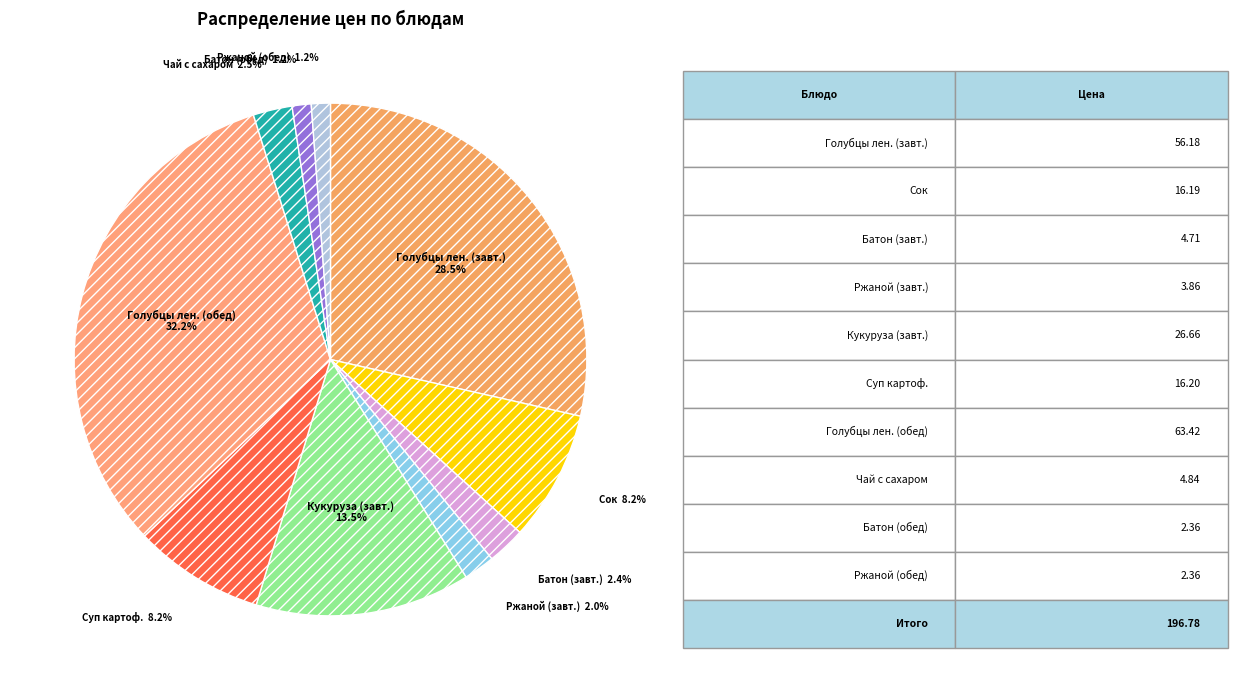

Approximately how many times larger is the value at Голубцы лен. (завт.) compared to Кукуруза (завт.)?

2.1